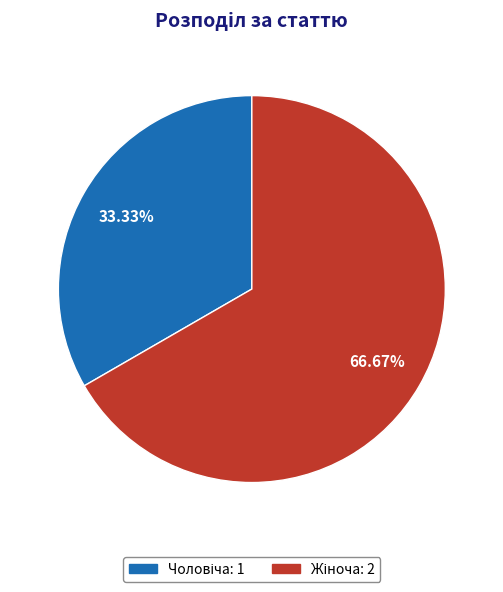

Is there any slice that represents more than half of the pie?

Yes